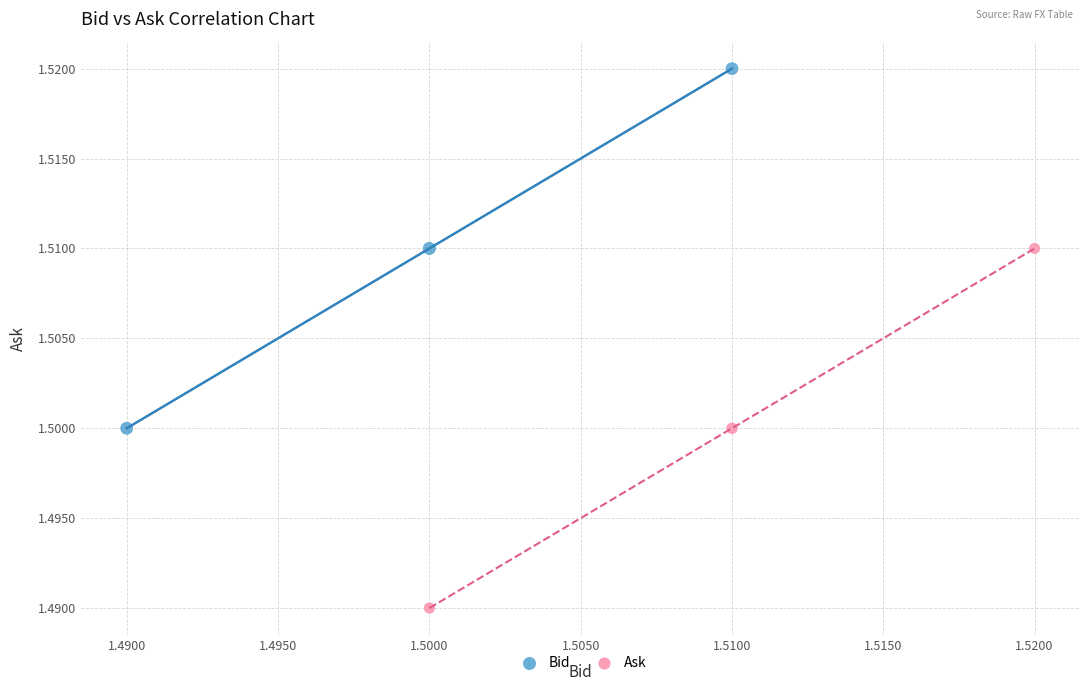

Which series contains the lowest Y value?

Ask